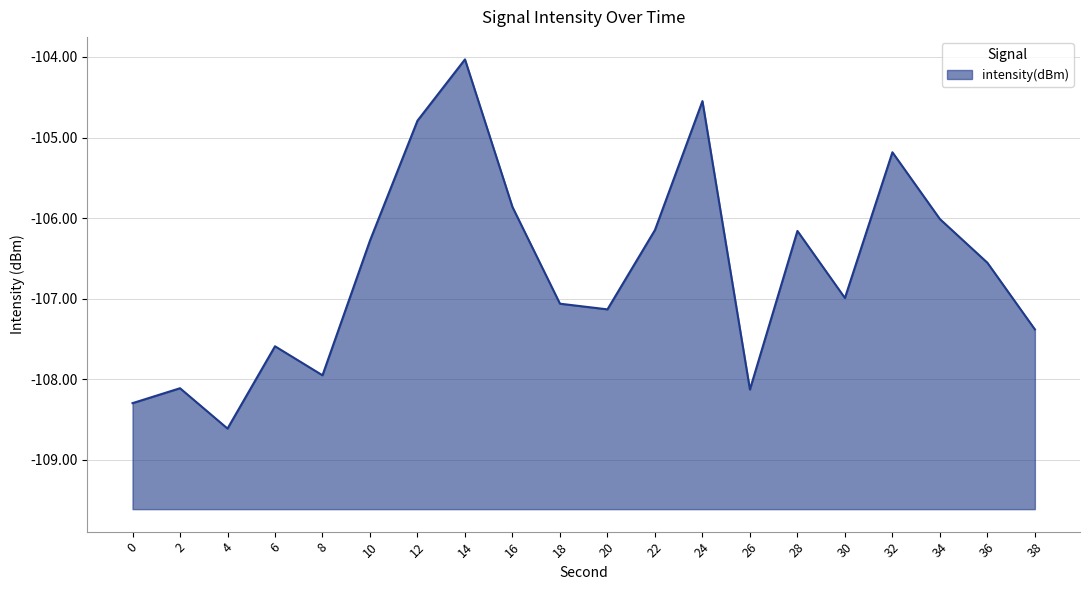

At which label is the value closest to -106?

34